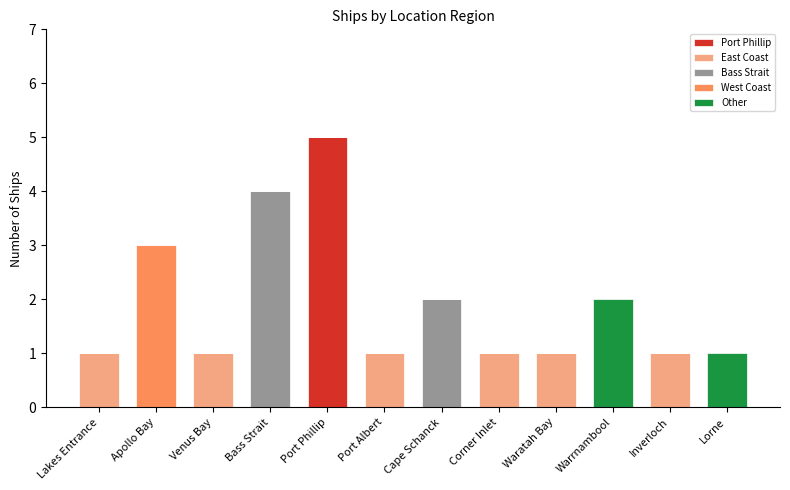

Which series changed the most between Port Phillip and Warrnambool?

Port Phillip